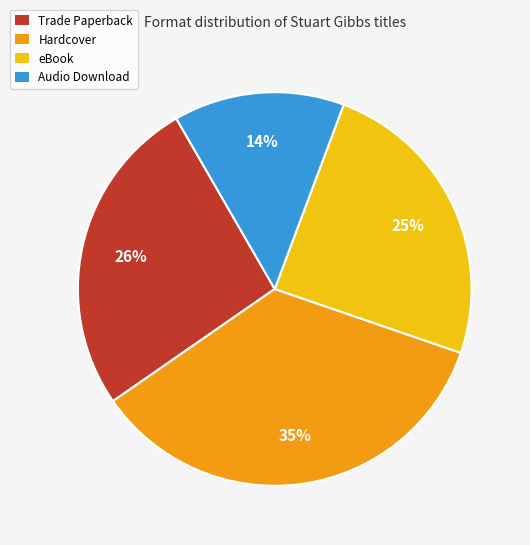

To the nearest percent, what portion does Hardcover represent?

35%